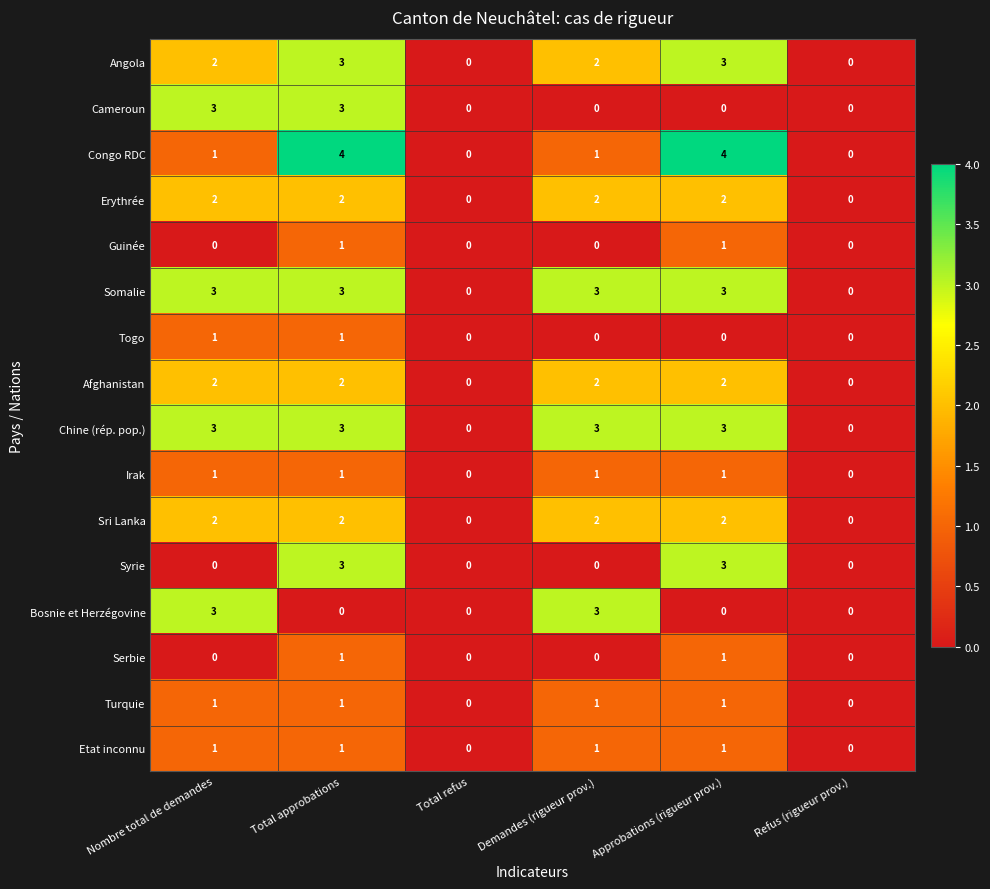

What is the total value across all series at Demandes (rigueur prov.)?

21